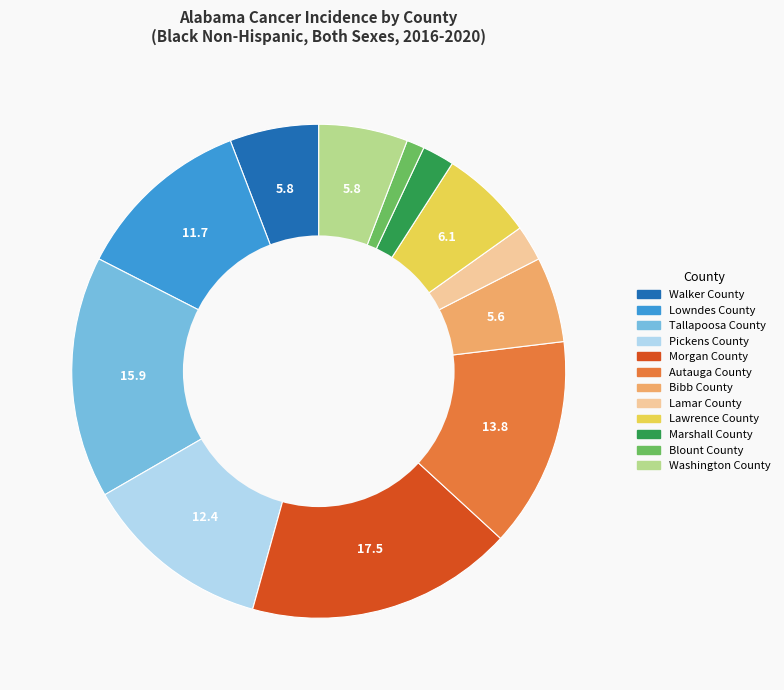

Is it true that Walker County is 17% of the pie?

False